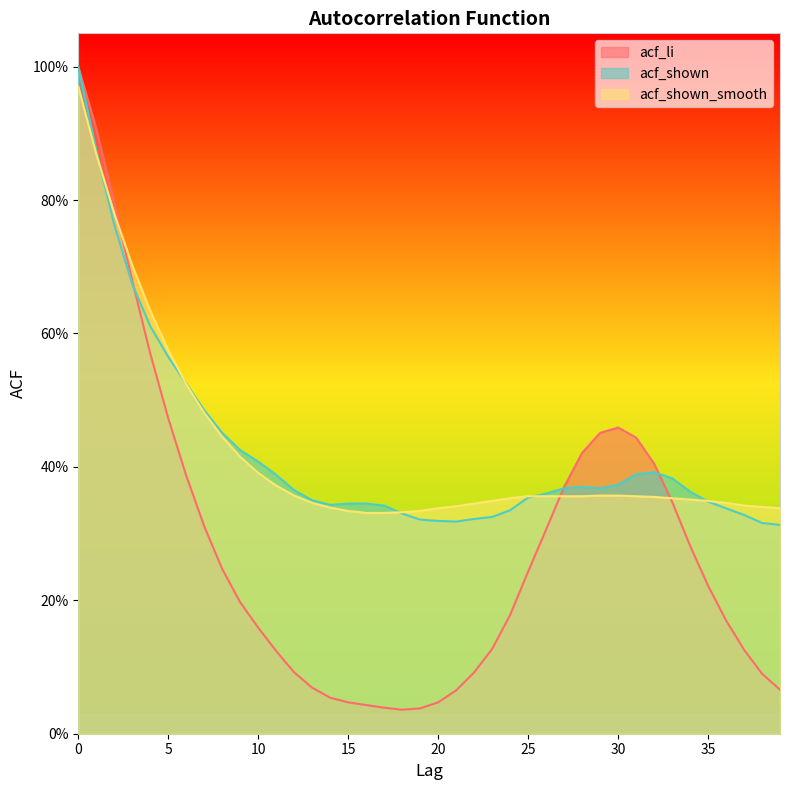

Reading left to right, transcribe all the data shown in this chart.

acf_li: 0=1.0	1=0.9	2=0.8	3=0.7	4=0.6	5=0.5	6=0.4	7=0.3	8=0.2	9=0.2	10=0.2	11=0.1	12=0.1	13=0.1	14=0.1	15=0.0	16=0.0	17=0.0	18=0.0	19=0.0	20=0.0	21=0.1	22=0.1	23=0.1	24=0.2	25=0.2	26=0.3	27=0.4	28=0.4	29=0.5	30=0.5	31=0.4	32=0.4	33=0.3	34=0.3	35=0.2	36=0.2	37=0.1	38=0.1	39=0.1
acf_shown: 0=1.0	1=0.9	2=0.8	3=0.7	4=0.6	5=0.6	6=0.5	7=0.5	8=0.5	9=0.4	10=0.4	11=0.4	12=0.4	13=0.3	14=0.3	15=0.3	16=0.3	17=0.3	18=0.3	19=0.3	20=0.3	21=0.3	22=0.3	23=0.3	24=0.3	25=0.4	26=0.4	27=0.4	28=0.4	29=0.4	30=0.4	31=0.4	32=0.4	33=0.4	34=0.4	35=0.3	36=0.3	37=0.3	38=0.3	39=0.3
acf_shown_smooth: 0=1.0	1=0.9	2=0.8	3=0.7	4=0.6	5=0.6	6=0.5	7=0.5	8=0.4	9=0.4	10=0.4	11=0.4	12=0.4	13=0.3	14=0.3	15=0.3	16=0.3	17=0.3	18=0.3	19=0.3	20=0.3	21=0.3	22=0.3	23=0.3	24=0.4	25=0.4	26=0.4	27=0.4	28=0.4	29=0.4	30=0.4	31=0.4	32=0.4	33=0.4	34=0.4	35=0.3	36=0.3	37=0.3	38=0.3	39=0.3